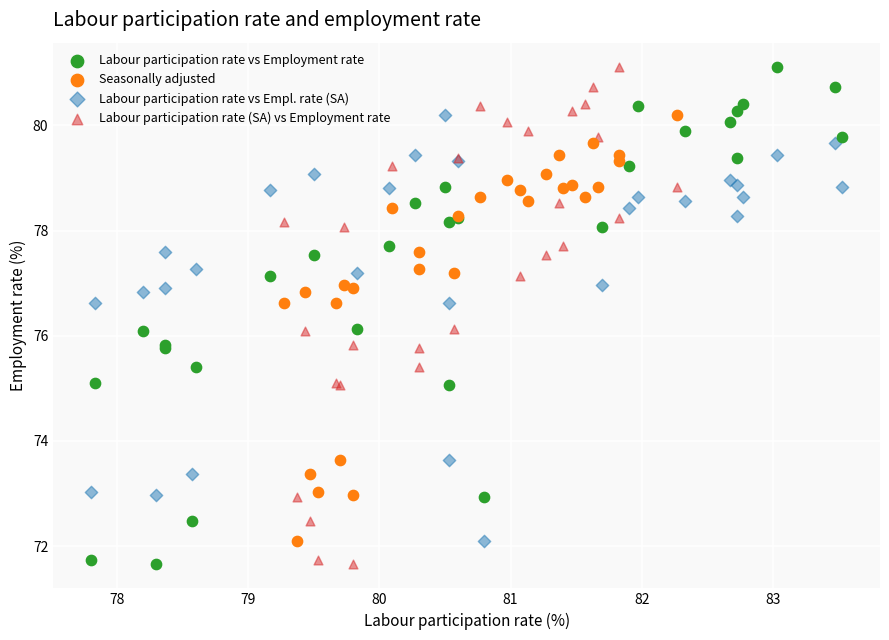

What are all the series names shown in the legend?

Labour participation rate vs Employment rate, Seasonally adjusted, Labour participation rate vs Empl. rate (SA), Labour participation rate (SA) vs Employment rate